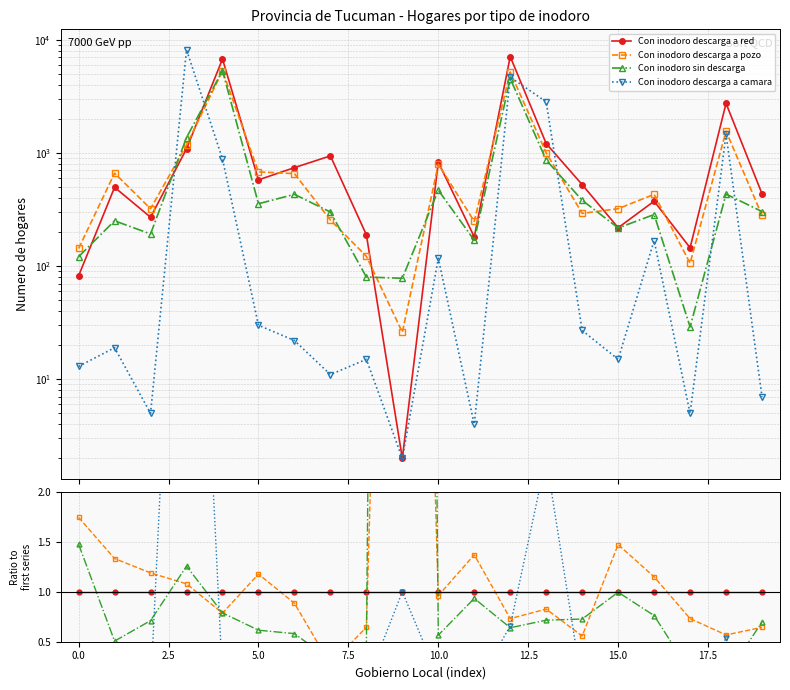

Count the number of categories in the chart.

20